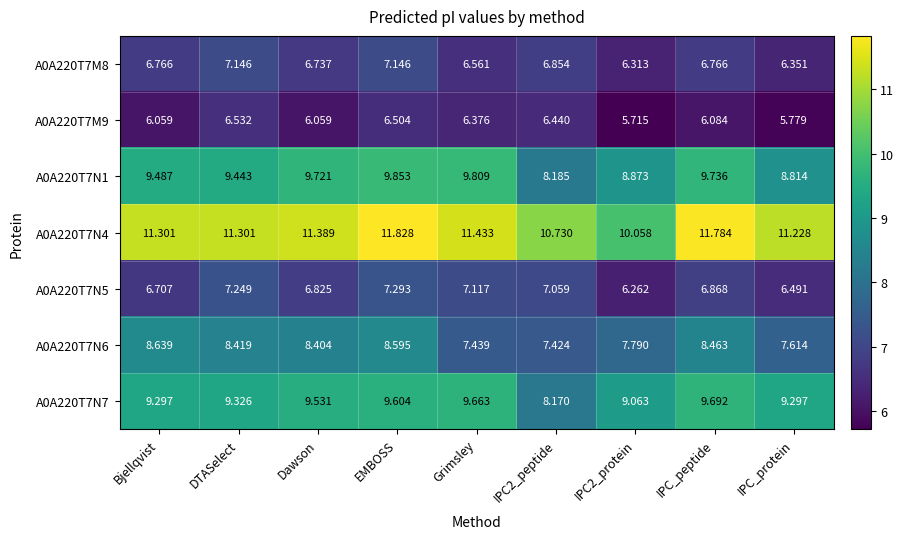

What is the greatest value displayed?

11.8